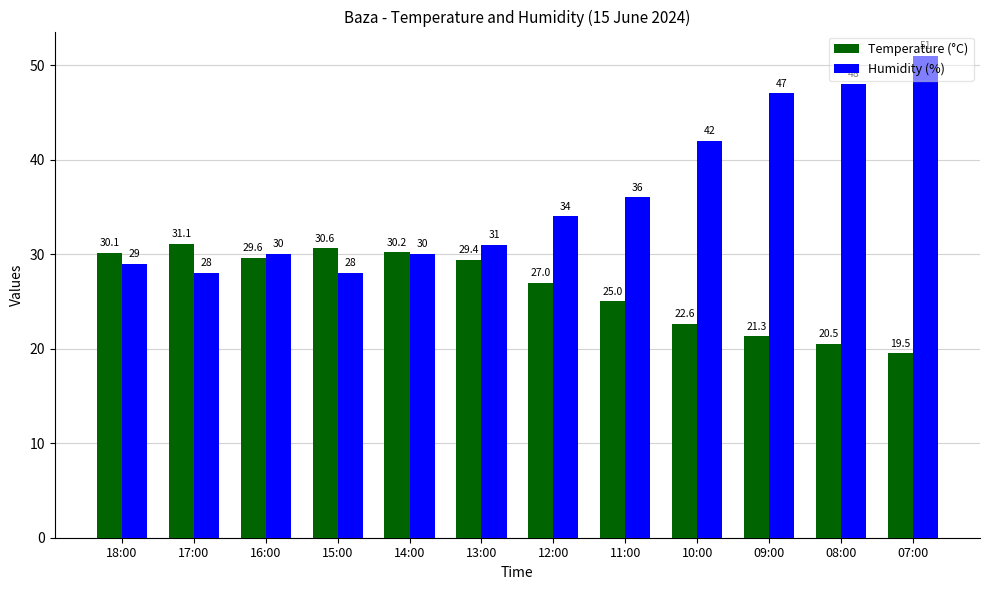

What is the label of the 4th bar from the right?

10:00